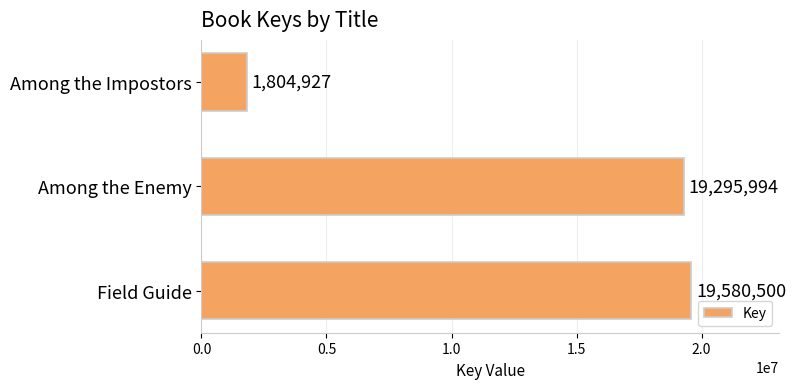

True or false: the data shows 19295994 at Among the Enemy.

True